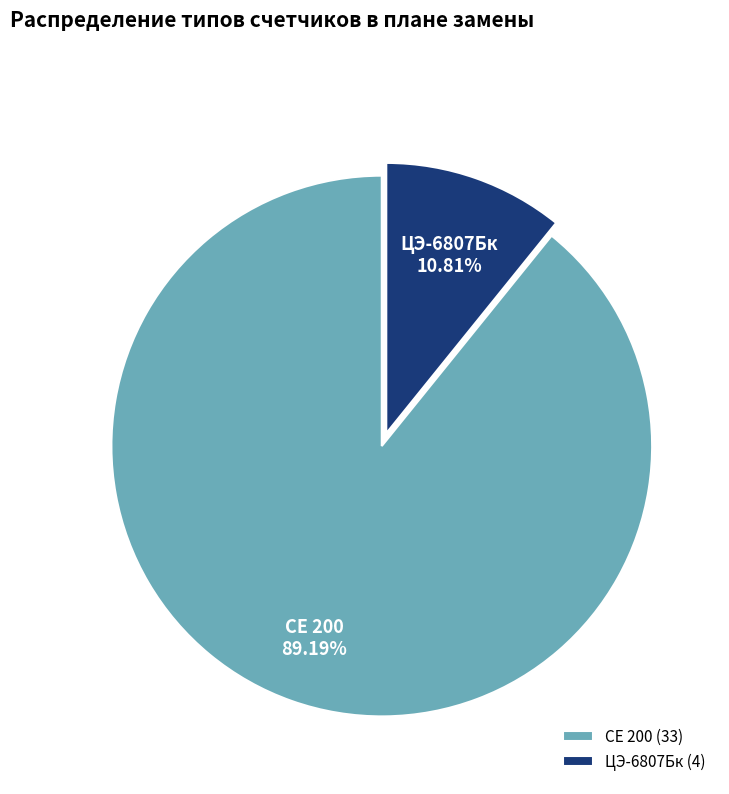

Between СЕ 200 and ЦЭ-6807Бк, which is larger?

СЕ 200